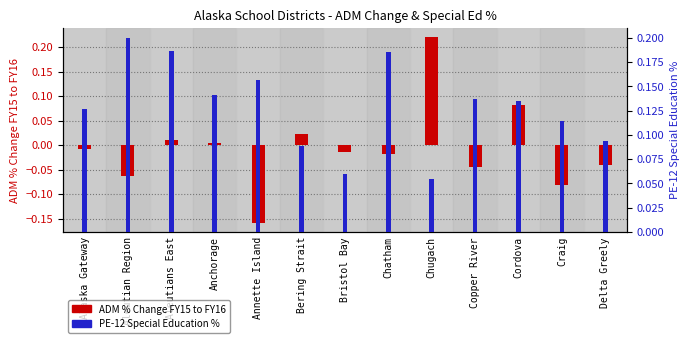

At which category is the sum across all series the highest?

Chugach